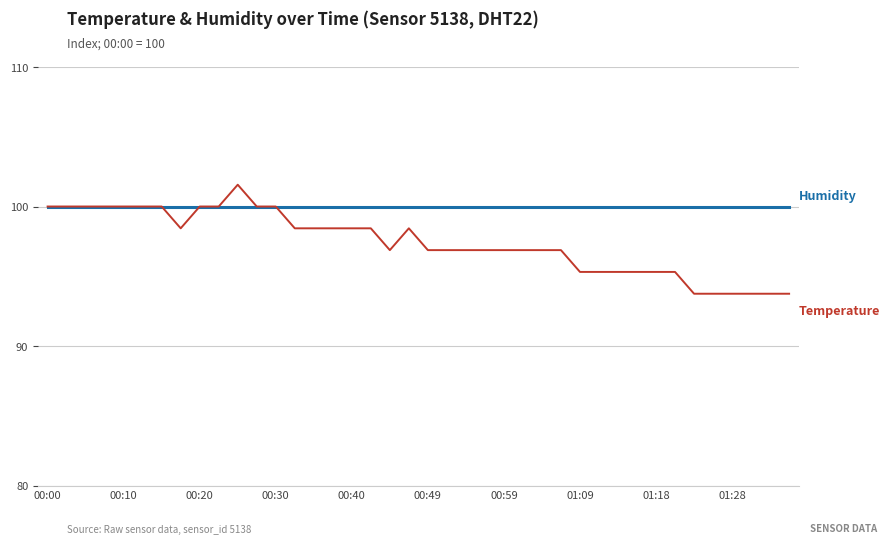

What is the minimum value shown in the chart?

93.8